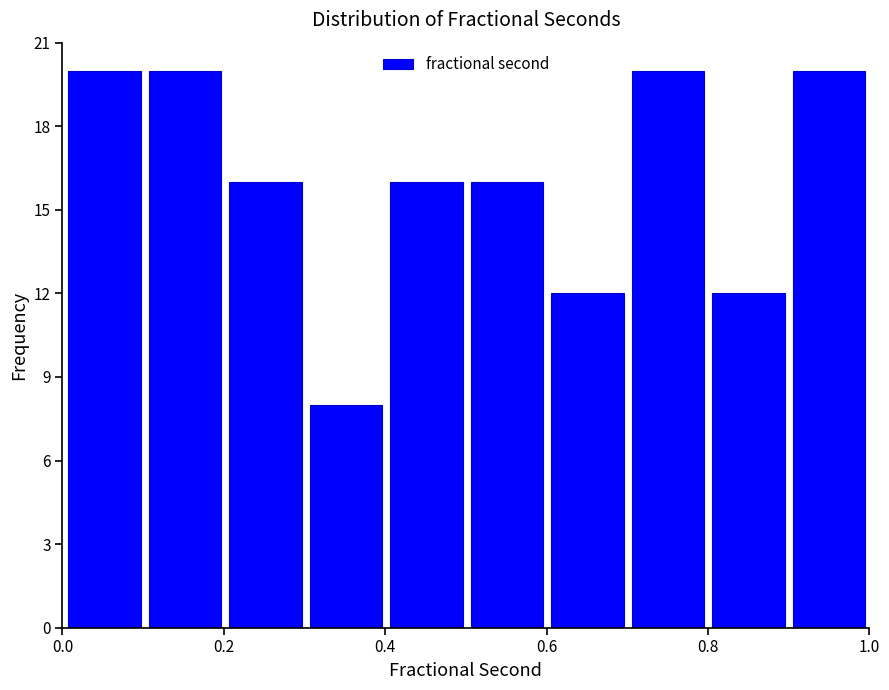

Reading left to right, transcribe this chart: for each bar, give the range it covers on the x-axis and its height. Neither the bar edges nor the heights are printed on the chart, so give them approximately, as read against the axes.

0.0 to 0.1: 20
0.1 to 0.2: 20
0.2 to 0.3: 16
0.3 to 0.4: 8
0.4 to 0.5: 16
0.5 to 0.6: 16
0.6 to 0.7: 12
0.7 to 0.8: 20
0.8 to 0.9: 12
0.9 to 1.0: 20